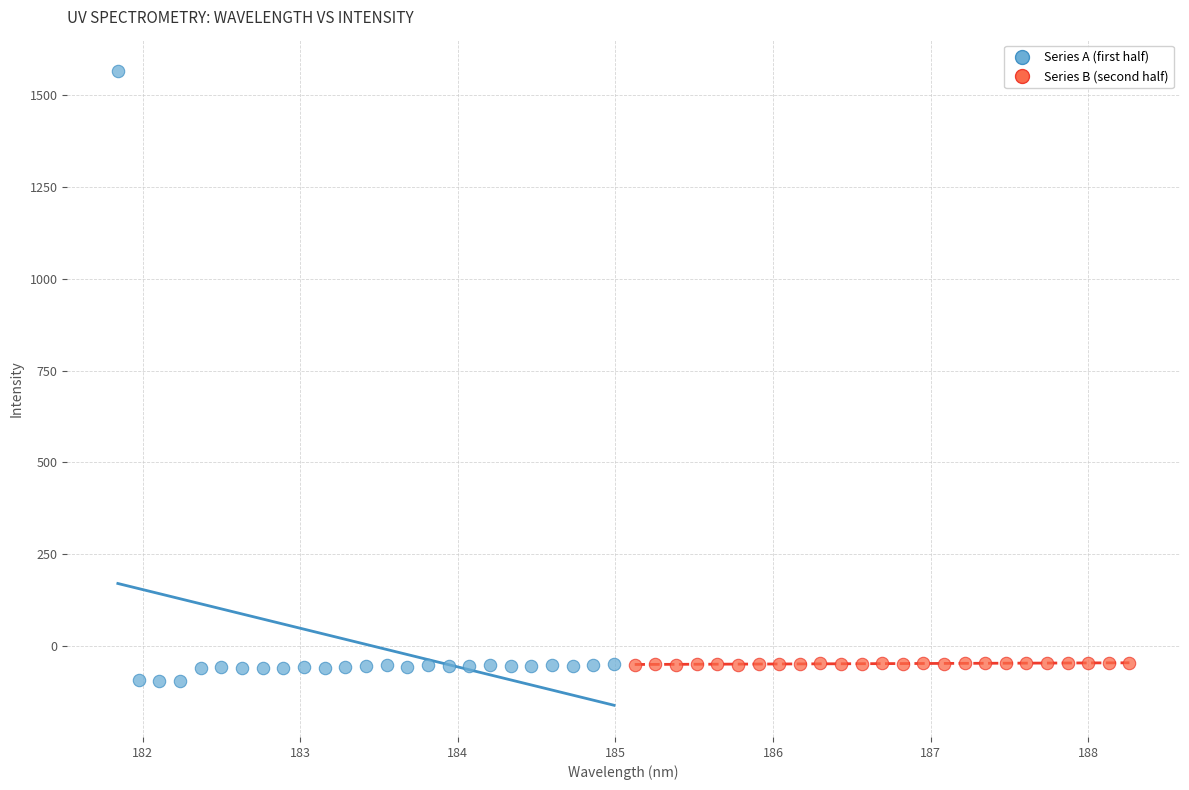

What are all the series names shown in the legend?

Series A (first half), Series B (second half)